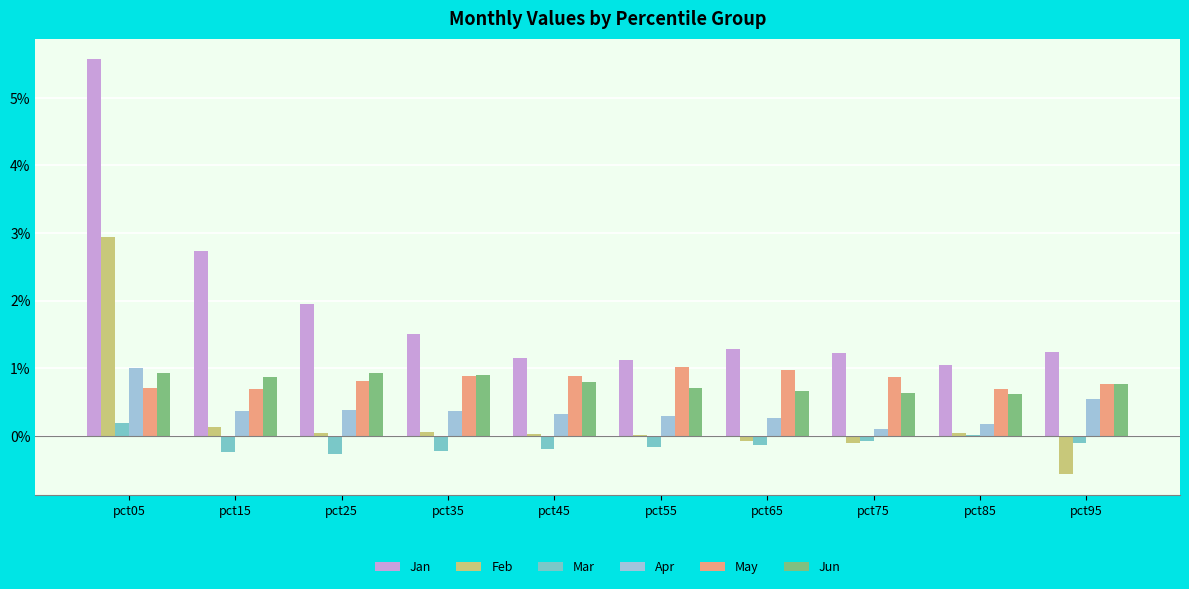

True or false: Jan has a value of 3.9 at pct15.

False